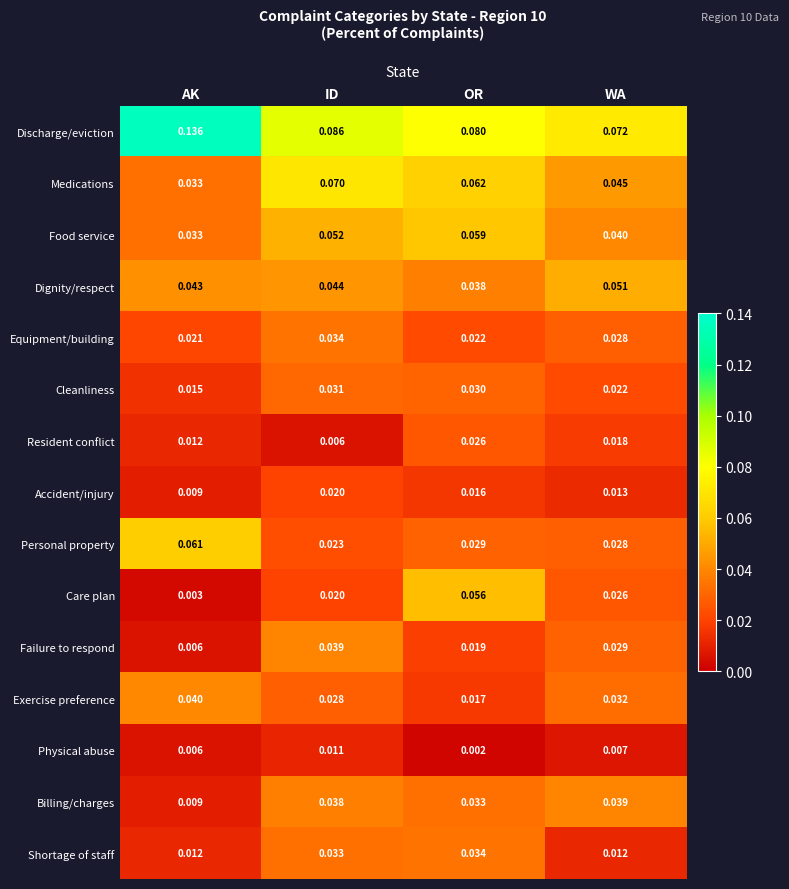

Where is Equipment/building nearest to the value 0?

AK